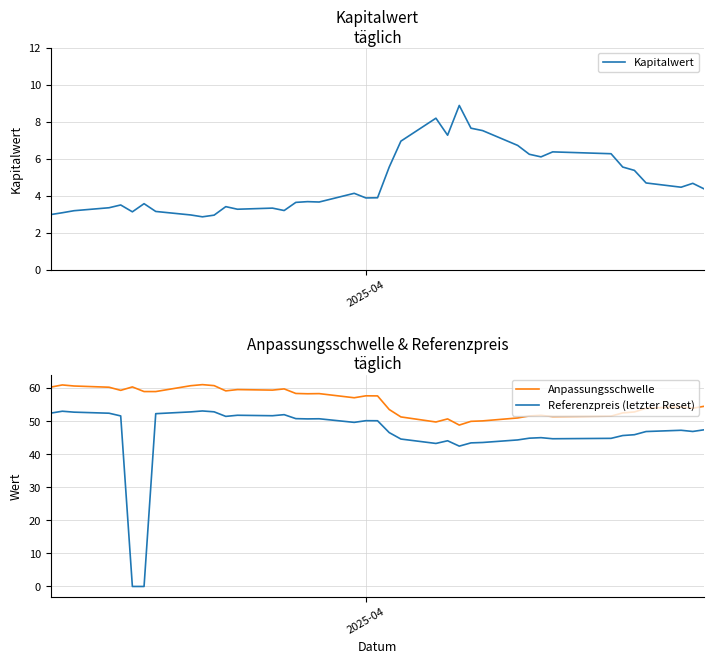

True or false: Anpassungsschwelle and Kapitalwert cross at least once.

False